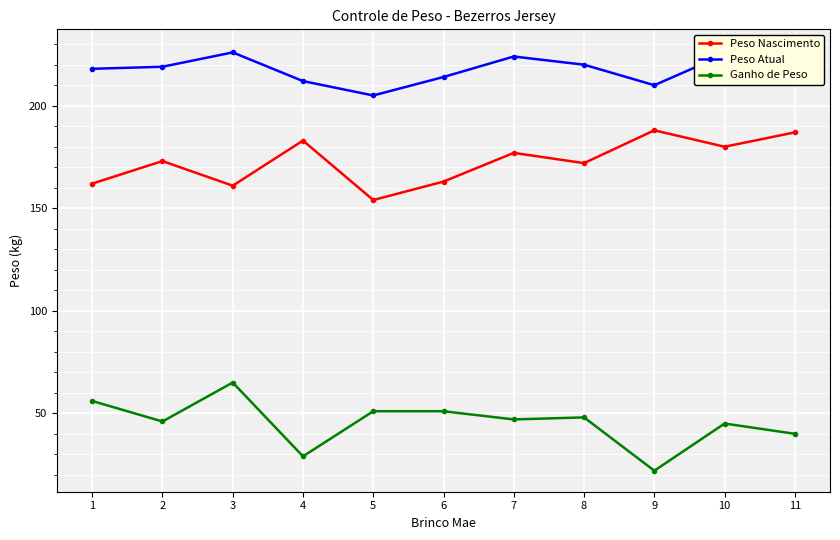

What is the lowest value of the Ganho de Peso series?

22